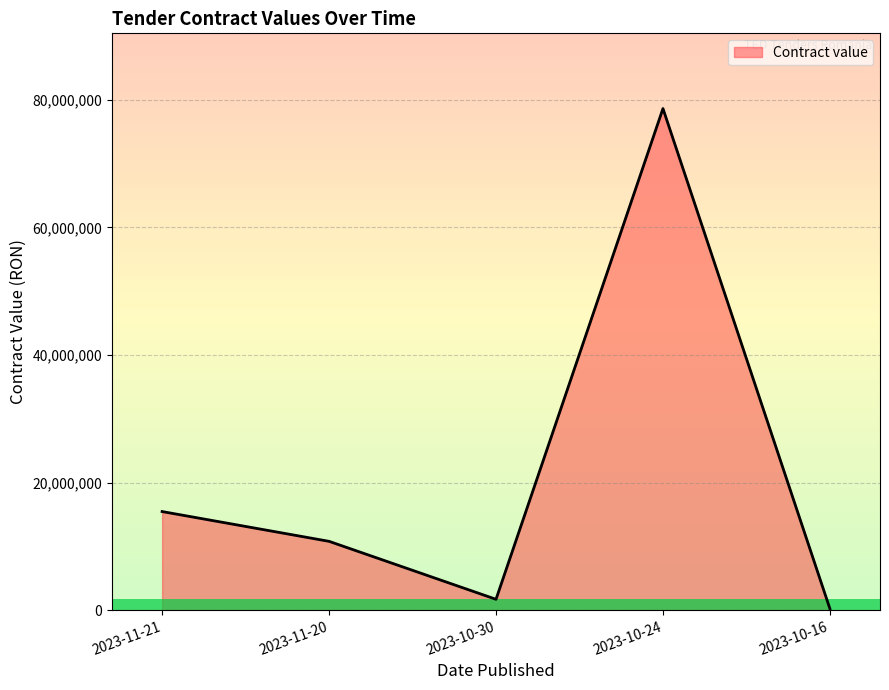

How many lines are shown in the chart?

1